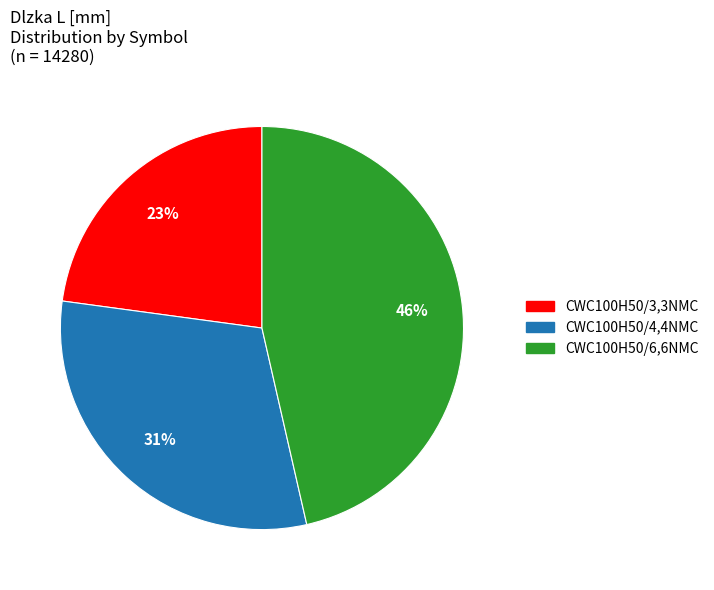

Which has a higher value, CWC100H50/4,4NMC or CWC100H50/6,6NMC?

CWC100H50/6,6NMC